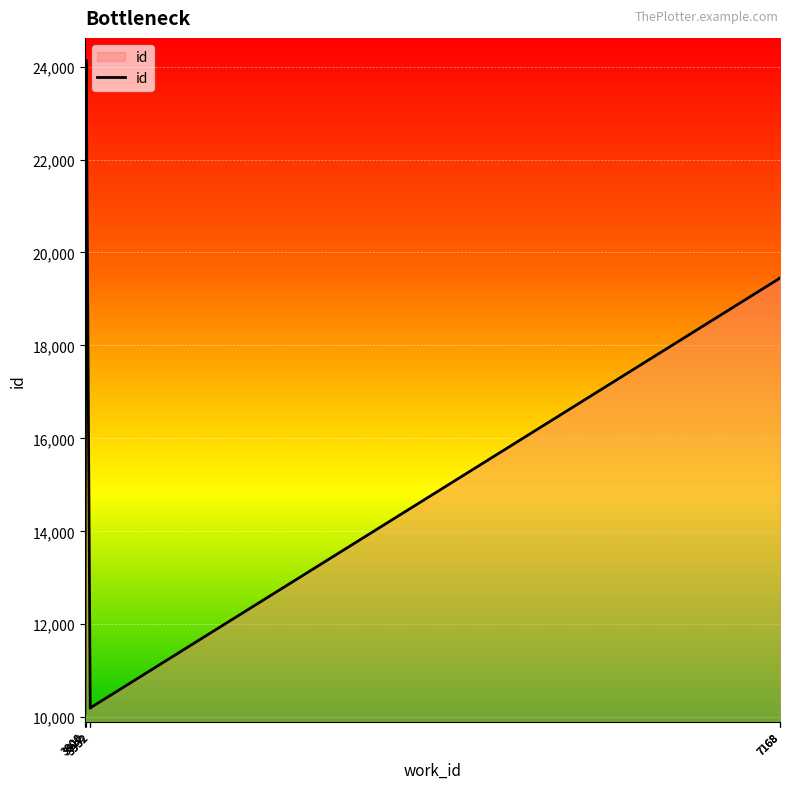

Which has a higher value, 7168 or 3931?

7168